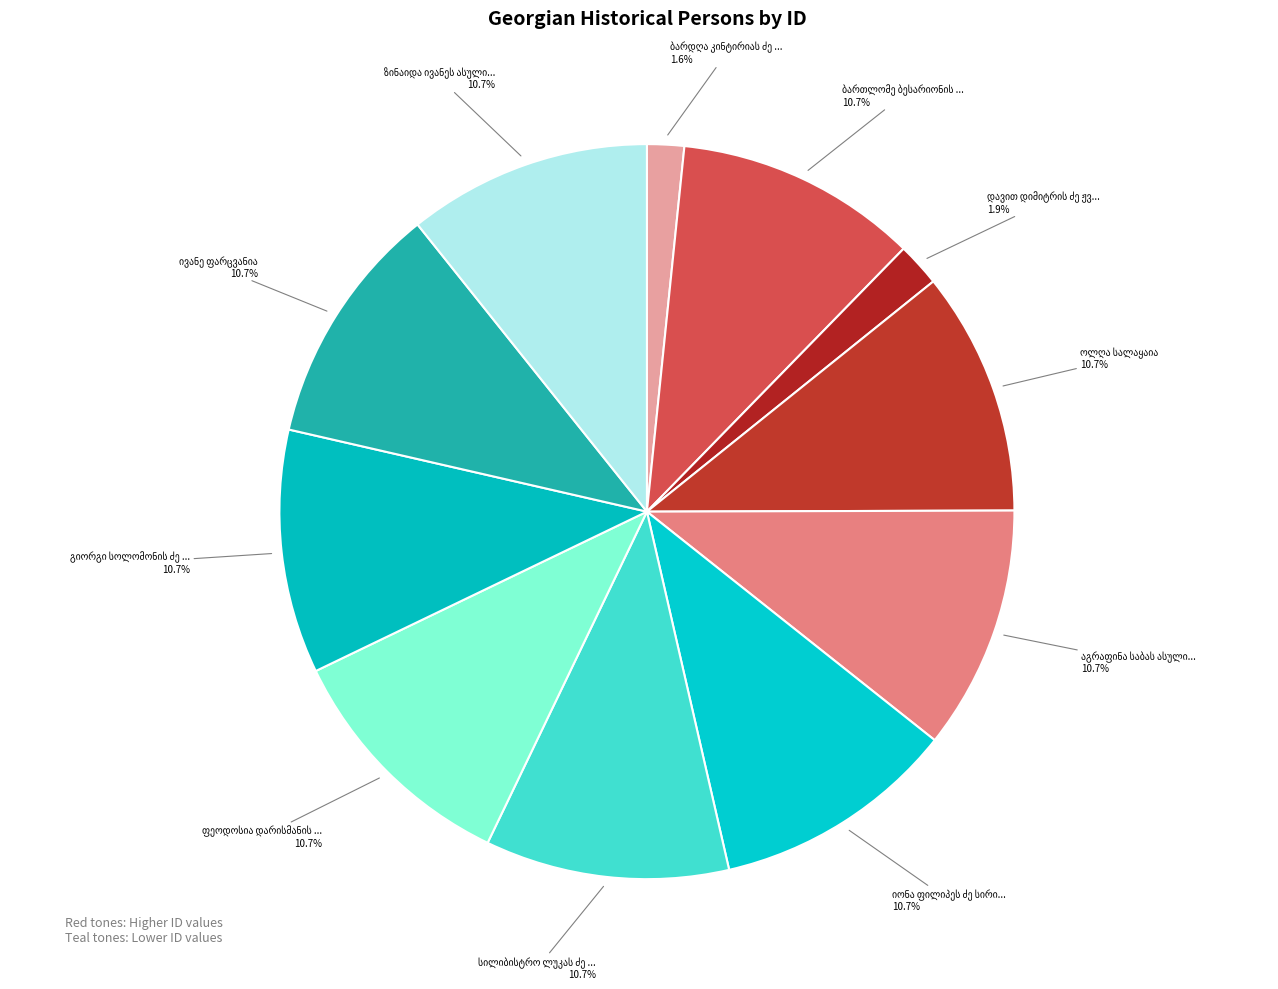

How many slices are in this pie chart?

11